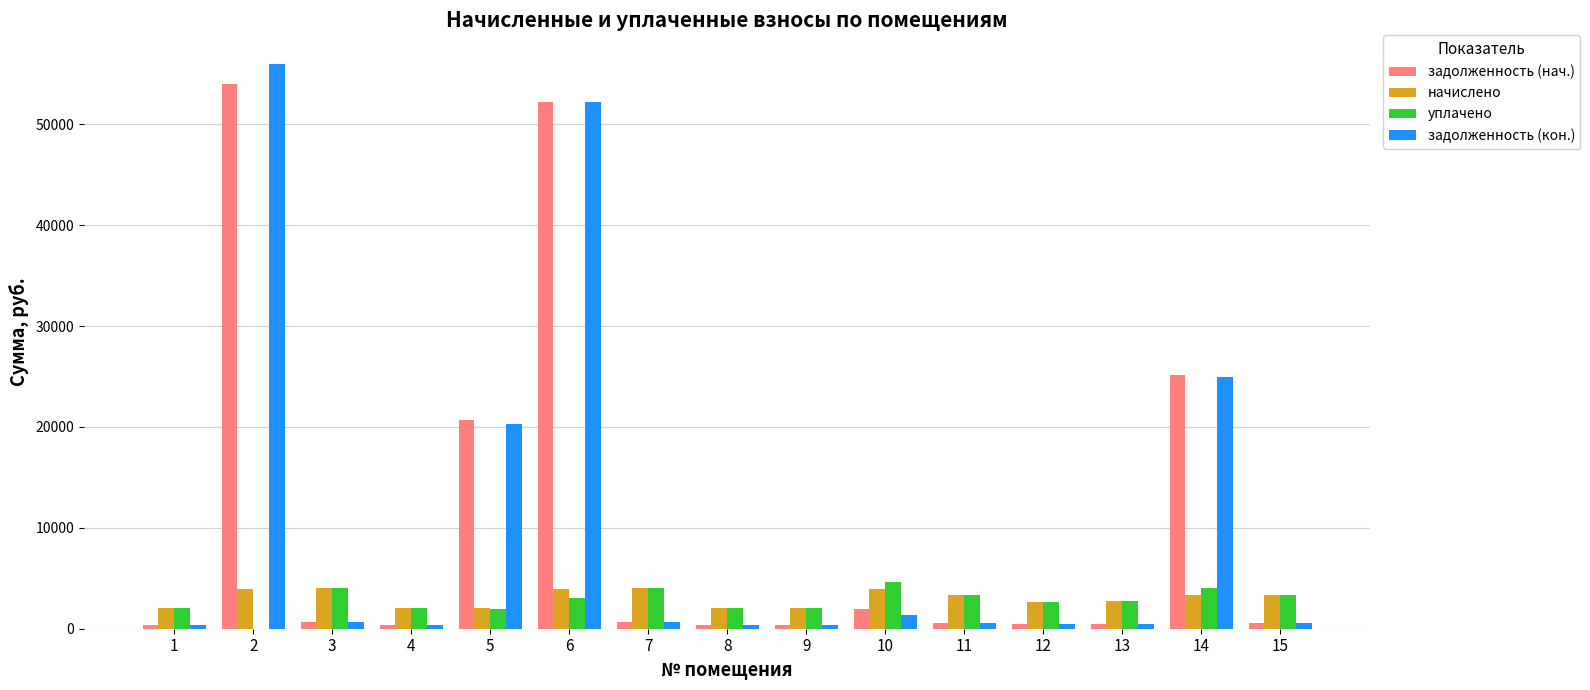

The задолженность (нач.) series shows 560.0 at 11. True or false?

True